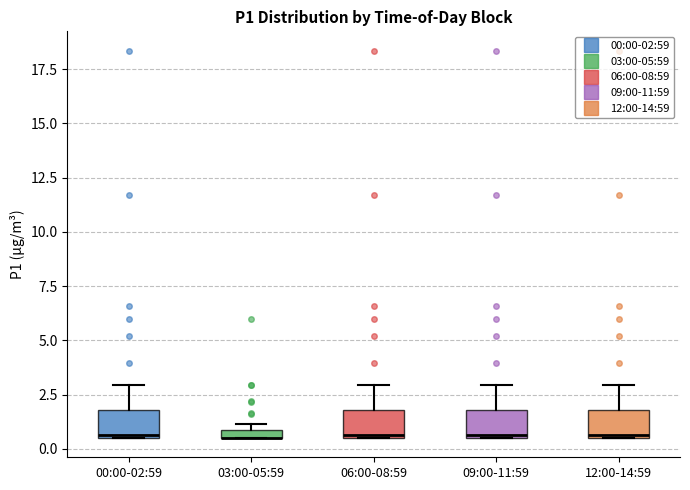

Where is the lower edge of the box for 03:00-05:59 on the y-axis? The values are not printed on the chart, so give them approximately, as read against the axis.

0.5